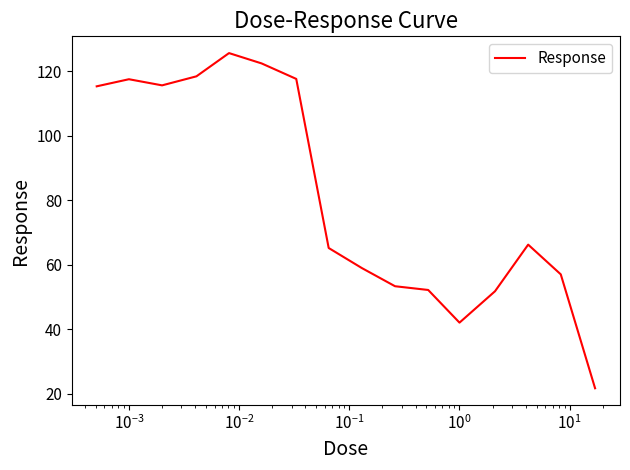

What is the minimum value shown in the chart?

21.7